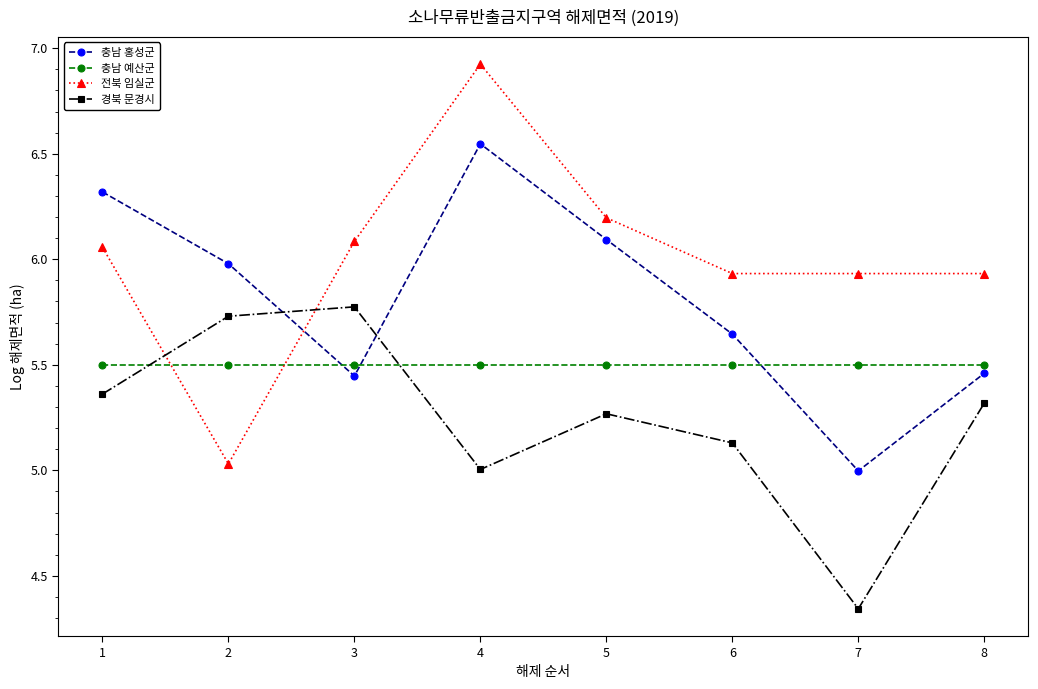

At which label does 경북 문경시 first exceed 5?

1